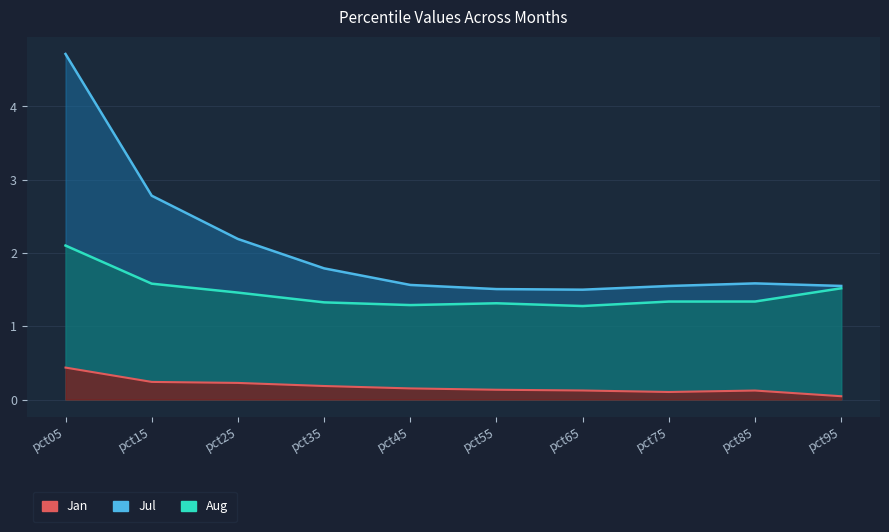

What is the total value across all series at pct95?

3.1